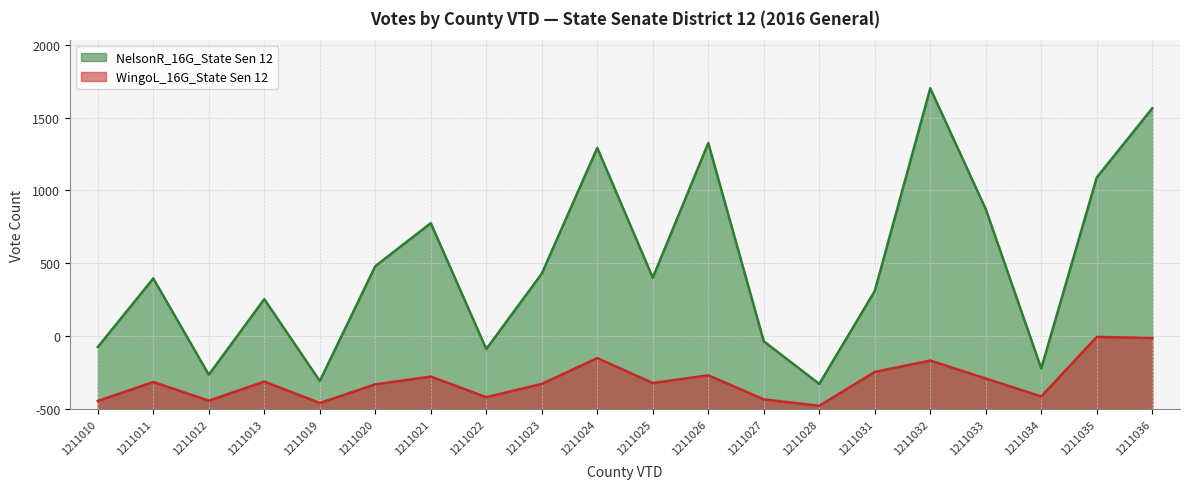

Count the number of categories in the chart.

20